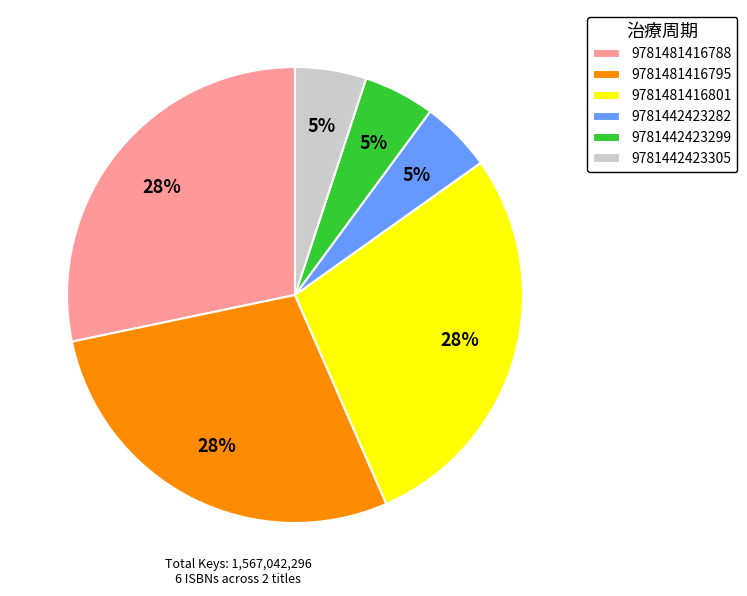

To the nearest percent, what is the average slice percentage?

17%